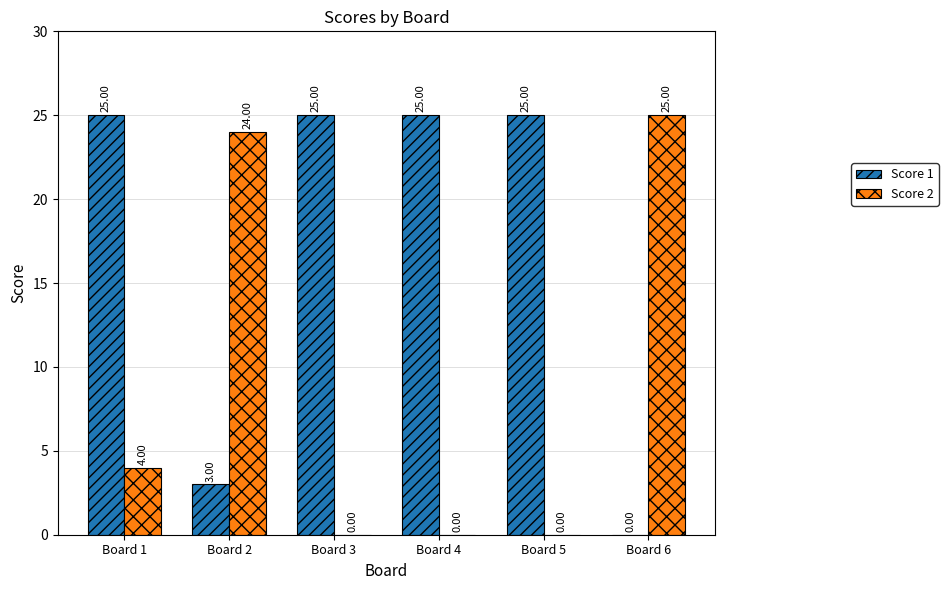

The value of Score 2 at Board 5 is 0. True or false?

True